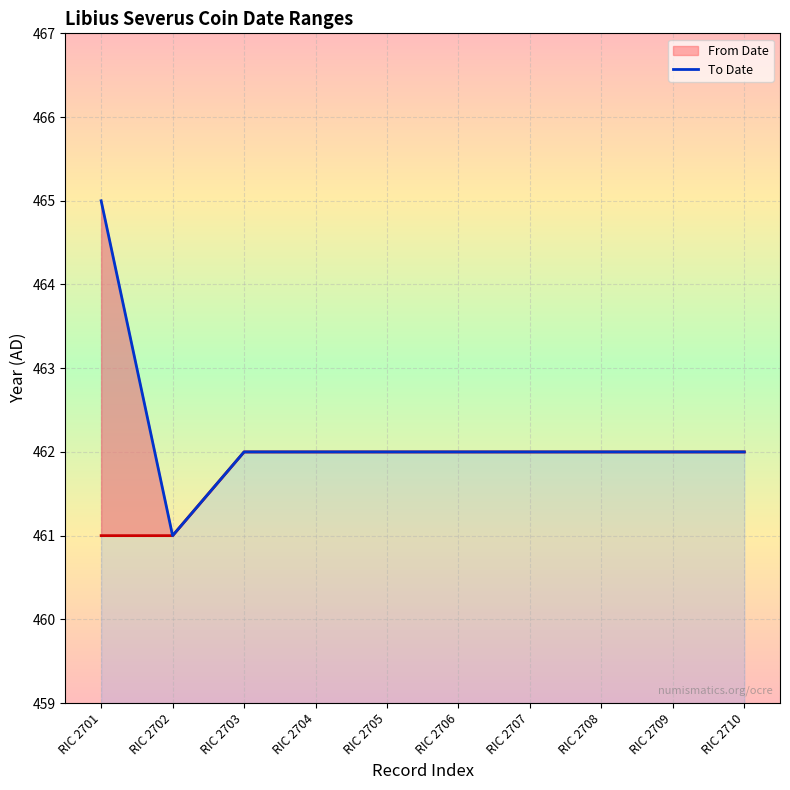

At which label does From Date reach its peak?

RIC 2703